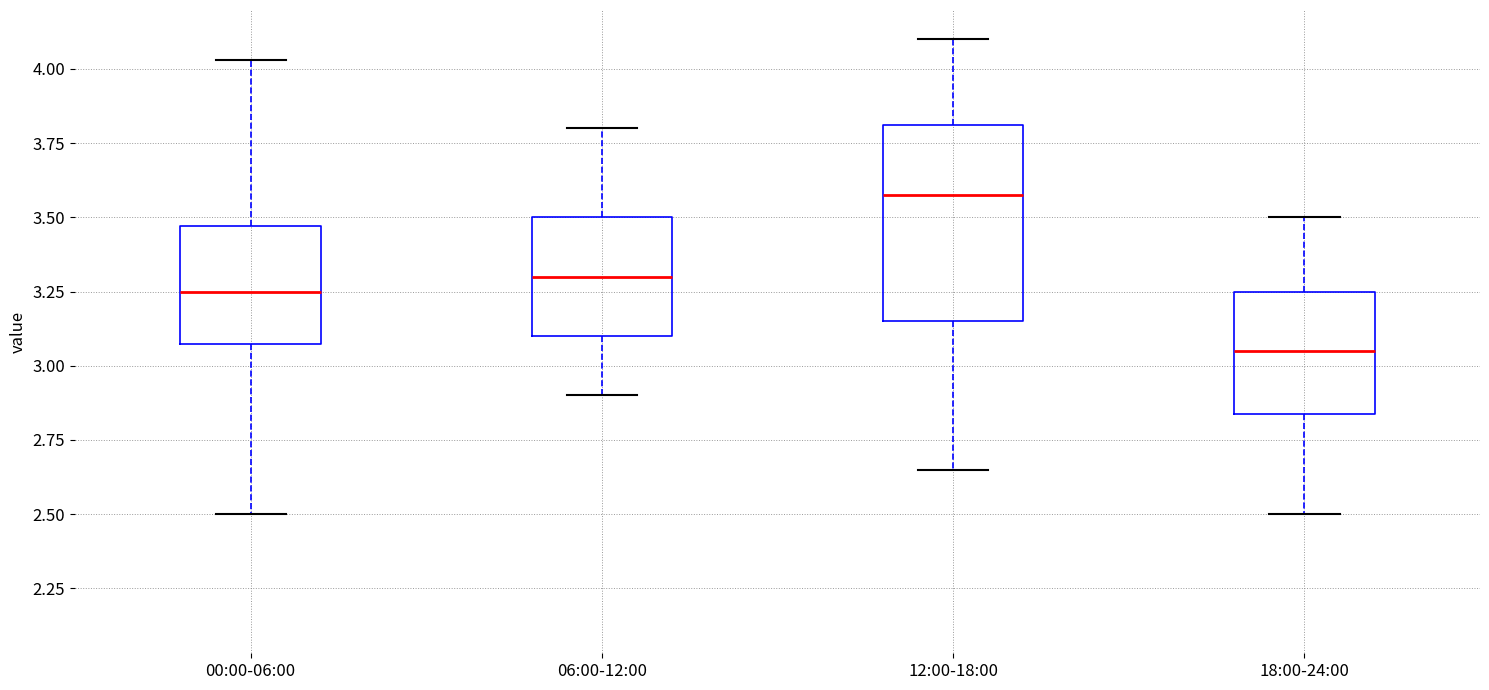

Which box's median line is the highest?

12:00-18:00